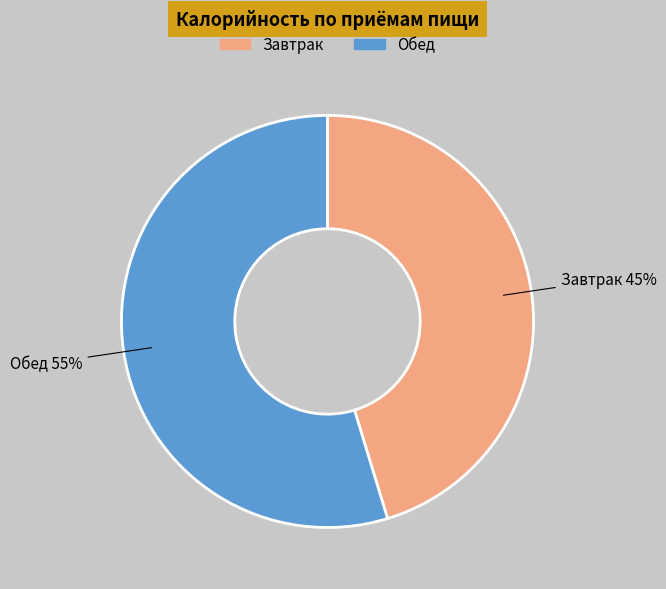

Do Завтрак and Обед together represent more than half of the pie?

Yes